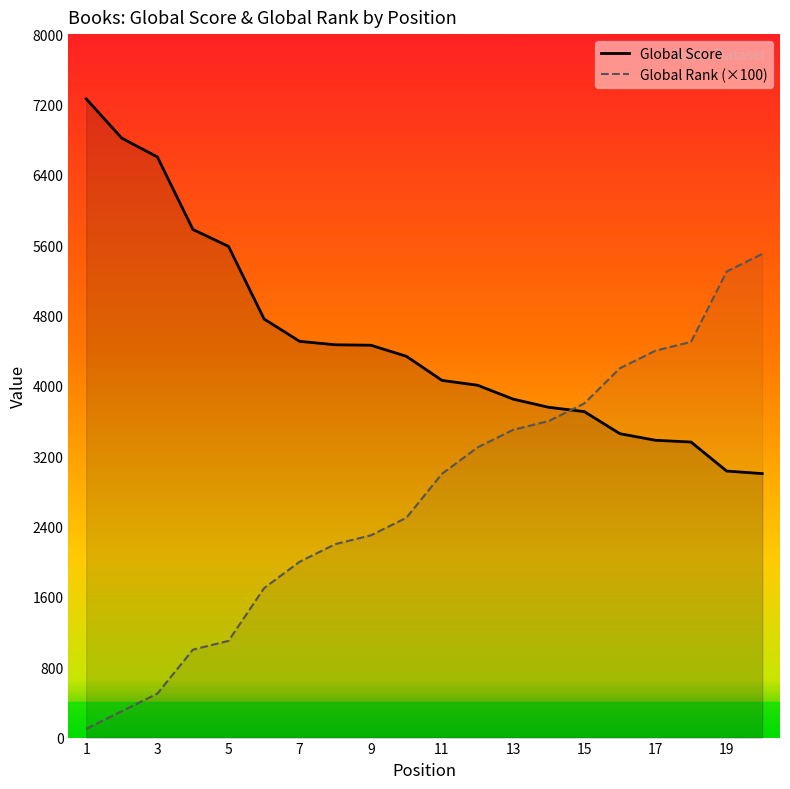

At which label does Global Score first exceed 4336?

1